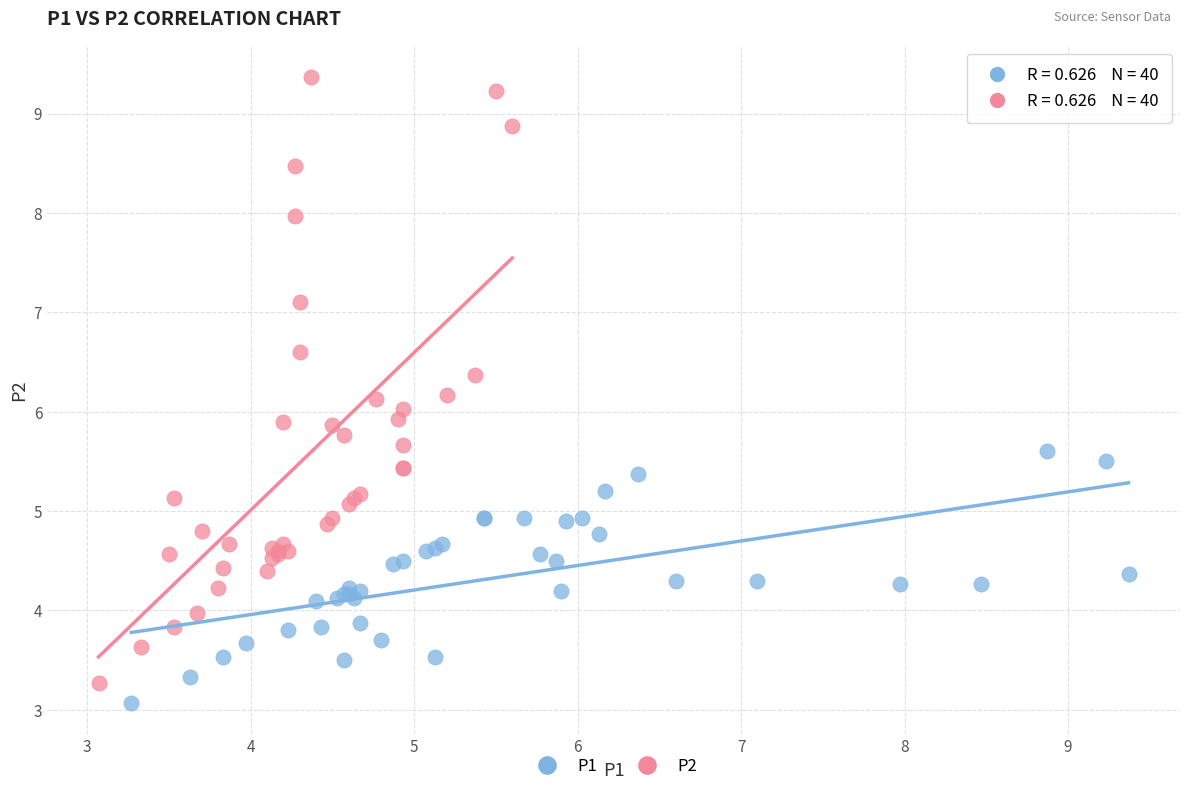

What are all the series names shown in the legend?

P1, P2